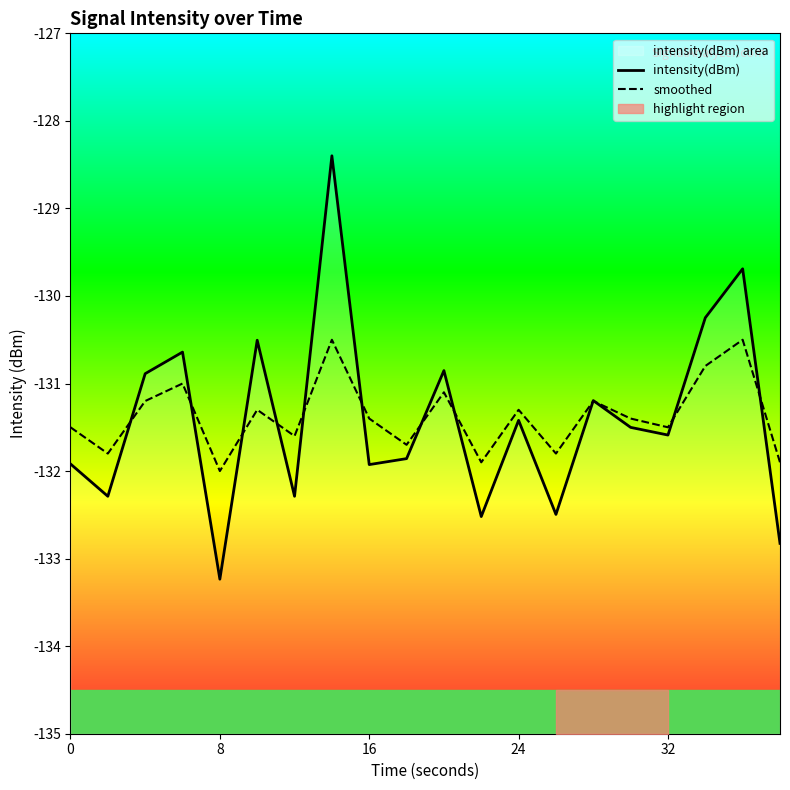

What is the difference between the second highest and minimum values in the intensity(dBm) series?

3.5